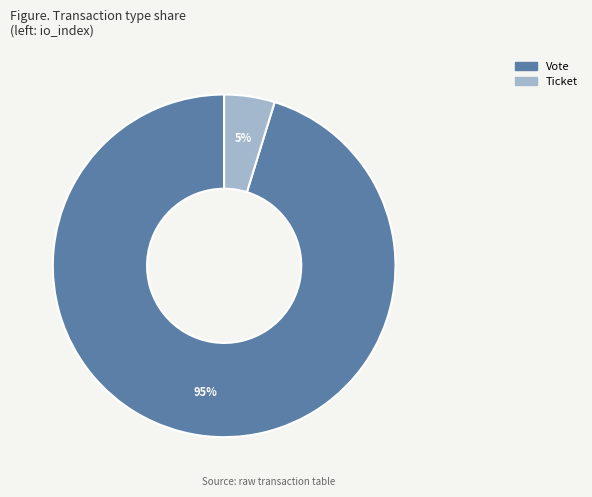

The Ticket slice represents 12% of the pie. True or false?

False